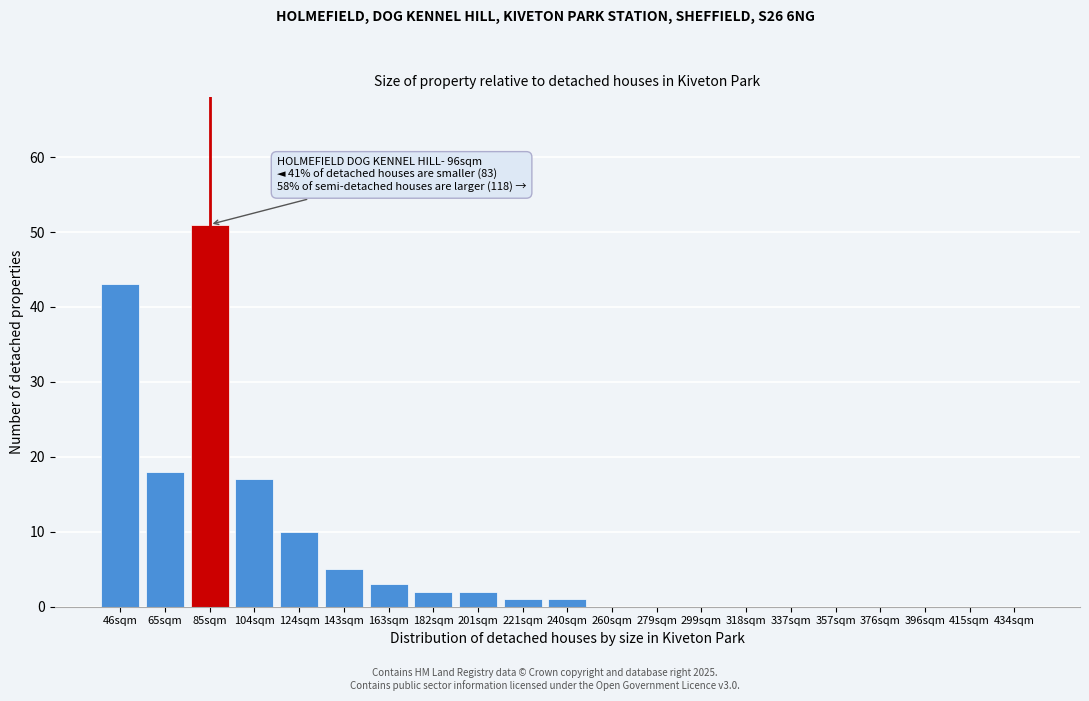

Reading left to right, list all the values displayed in this chart.

46sqm=43	65sqm=18	85sqm=51	104sqm=17	124sqm=10	143sqm=5	163sqm=3	182sqm=2	201sqm=2	221sqm=1	240sqm=1	260sqm=0	279sqm=0	299sqm=0	318sqm=0	337sqm=0	357sqm=0	376sqm=0	396sqm=0	415sqm=0	434sqm=0